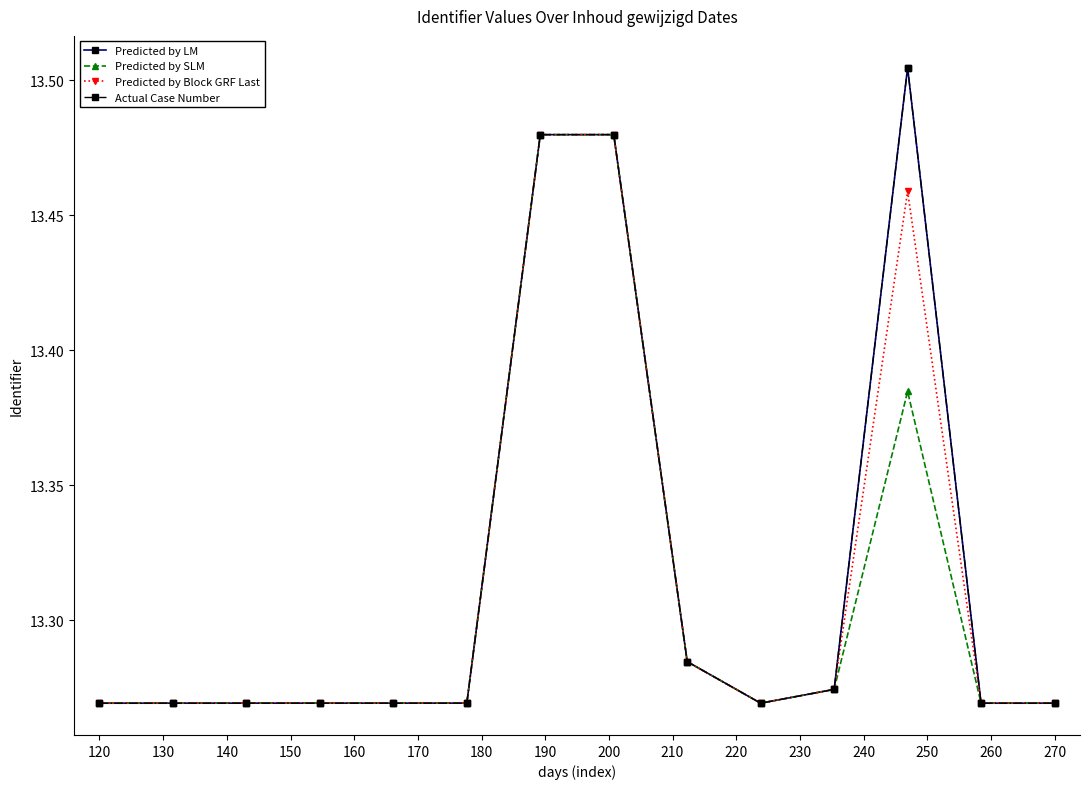

At how many categories does at least one series exceed 13?

14